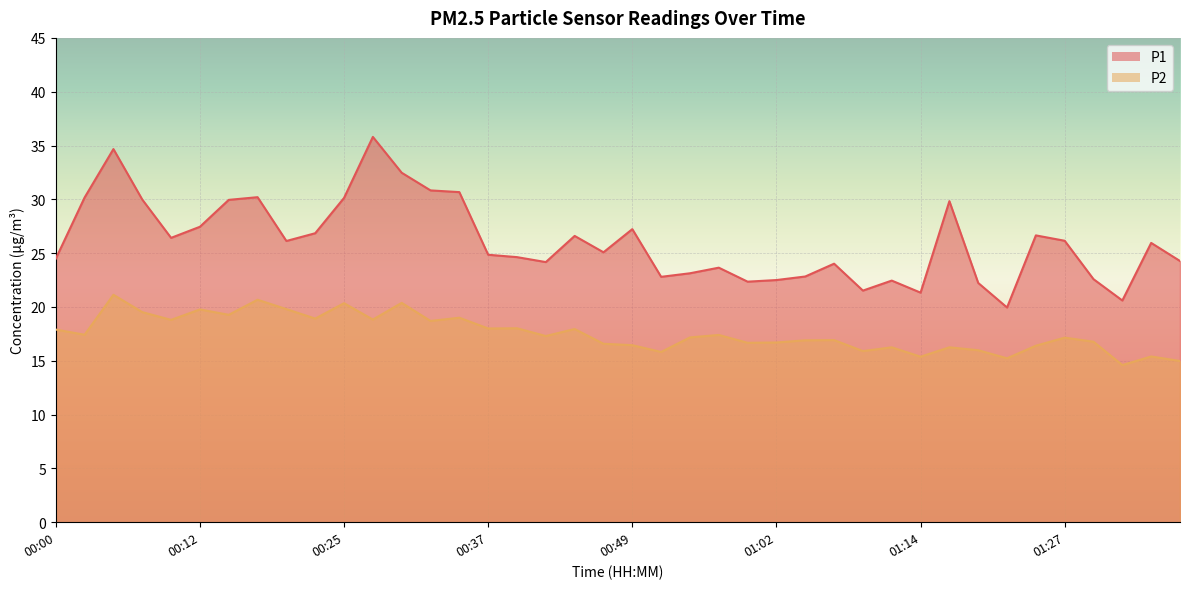

What is the spread (max minus min) of values at 01:02?

5.8